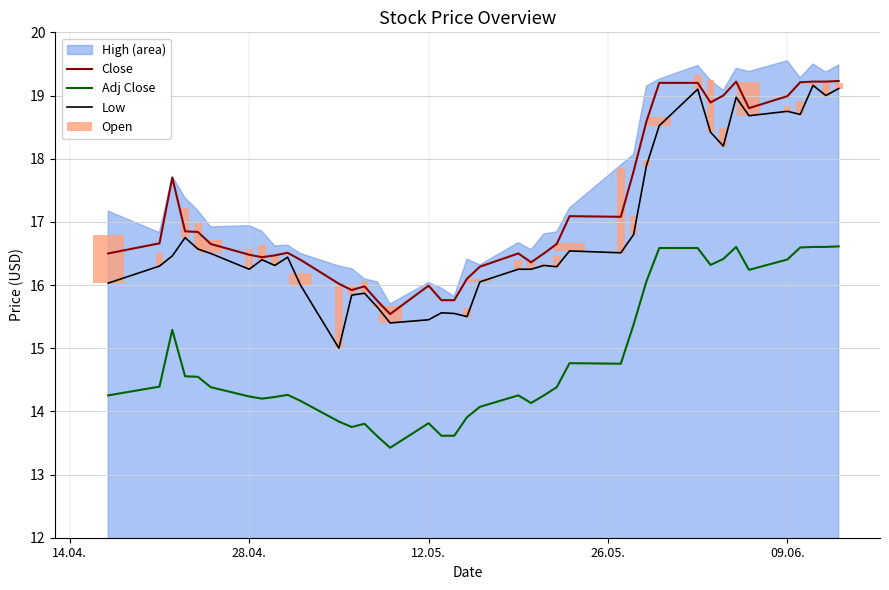

What is the highest value of the Low series?

19.2